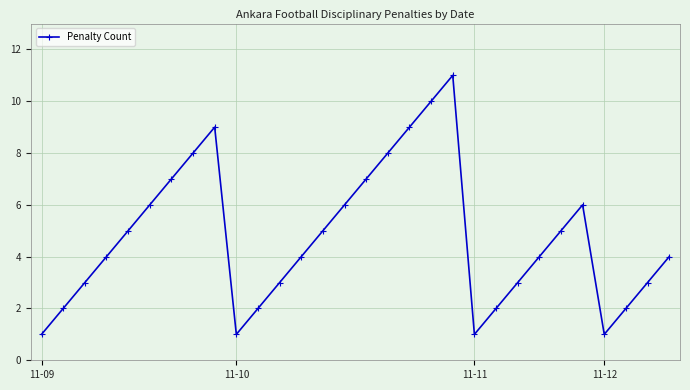

What is the value of the 13th point from the left?

4